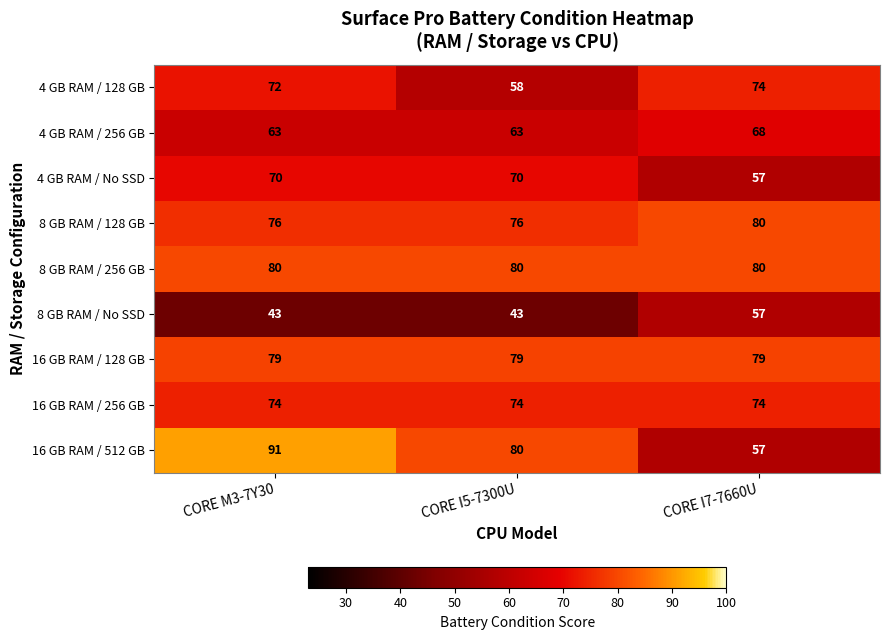

Which category has the highest value across all series?

CORE M3-7Y30